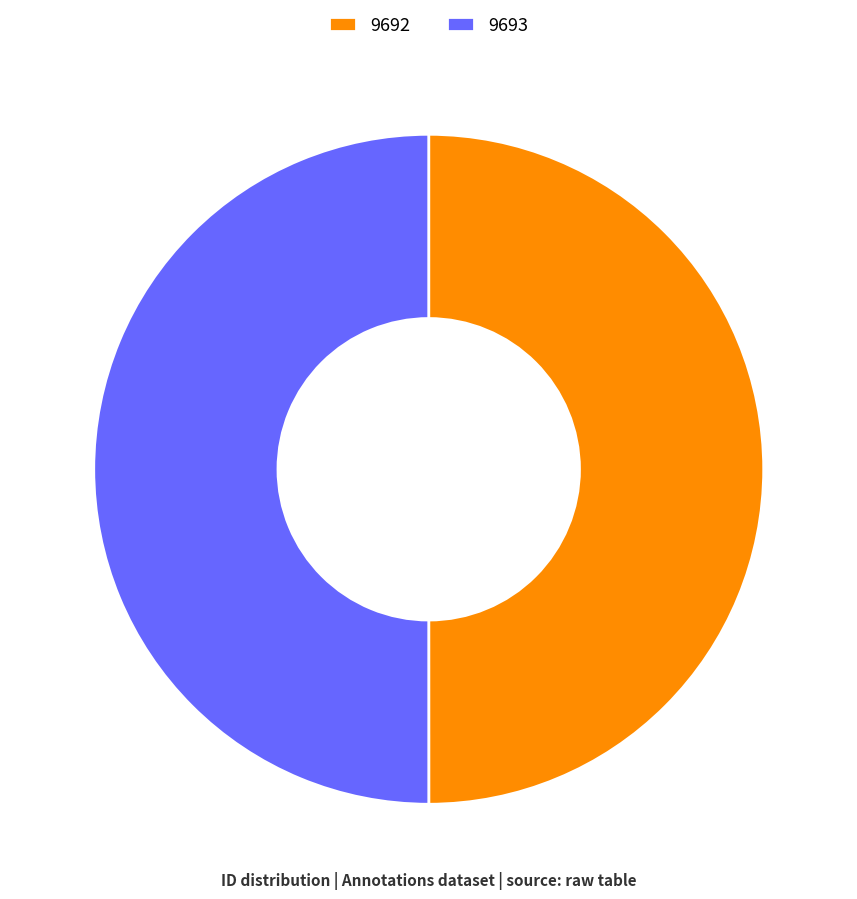

Combined, do 9692 and 9693 account for over 50%?

Yes